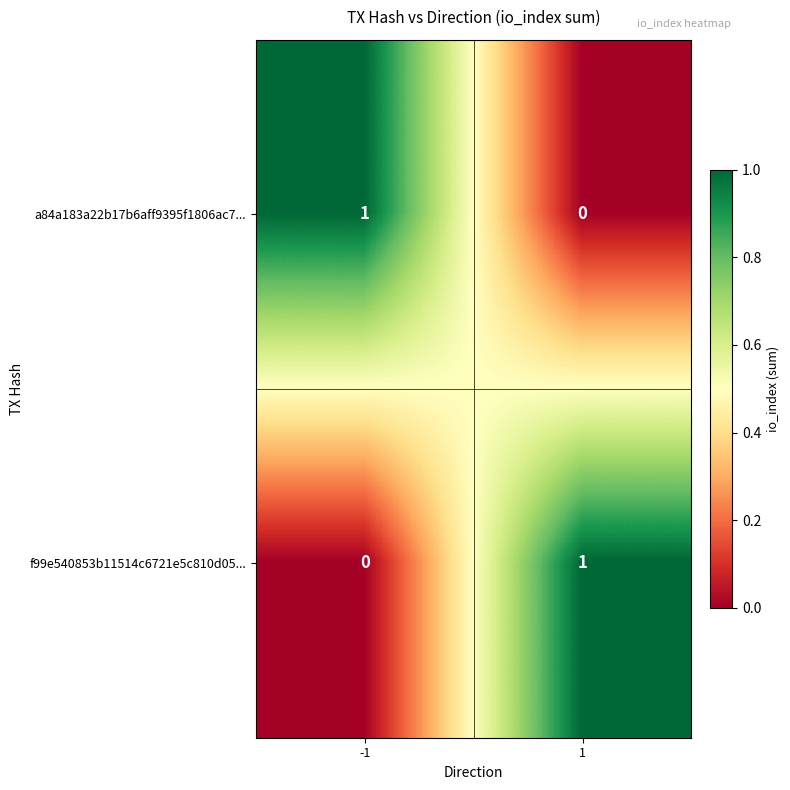

Reading left to right, extract all data points from this chart.

a84a183a22b17b6aff9395f1806ac7...: 1	0
f99e540853b11514c6721e5c810d05...: 0	1